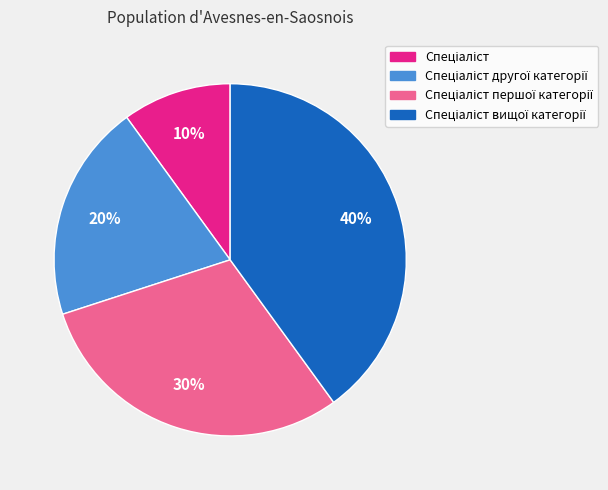

Is there any slice that represents more than half of the pie?

No